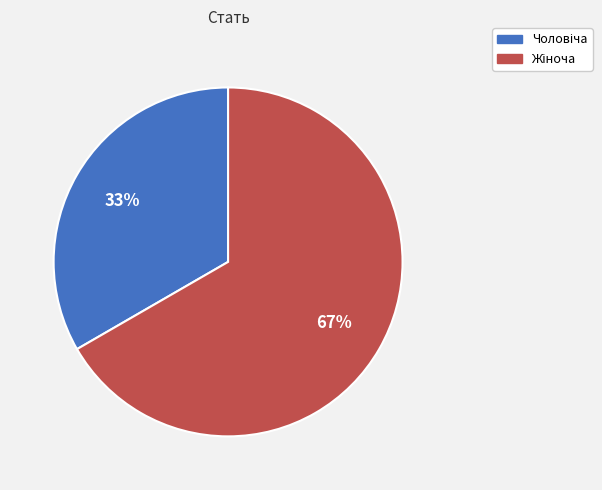

Does any single category account for the majority?

Yes